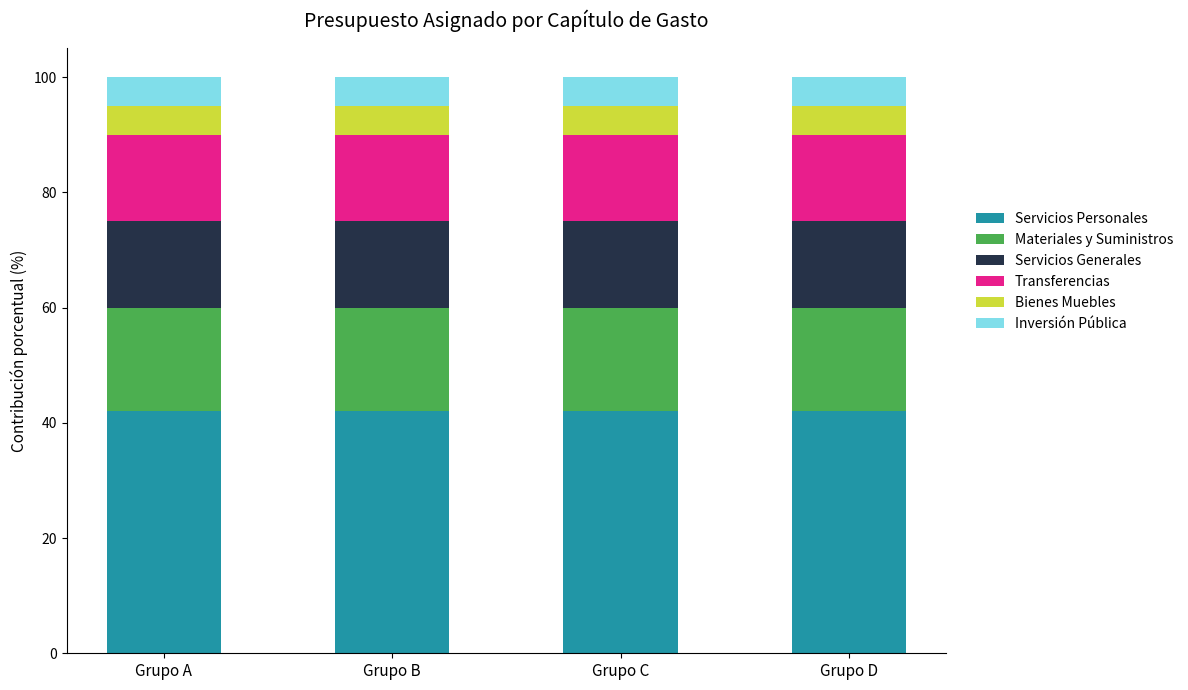

What is the total value across all series at Grupo D?

100